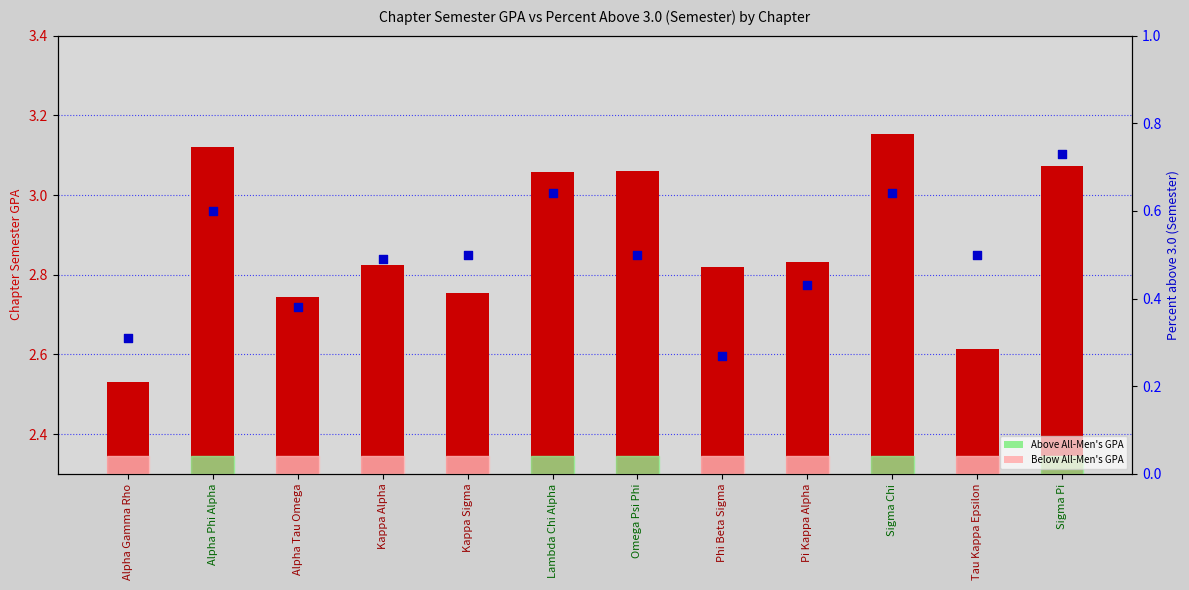

Which series has the largest total across all categories?

Chapter Semester GPA